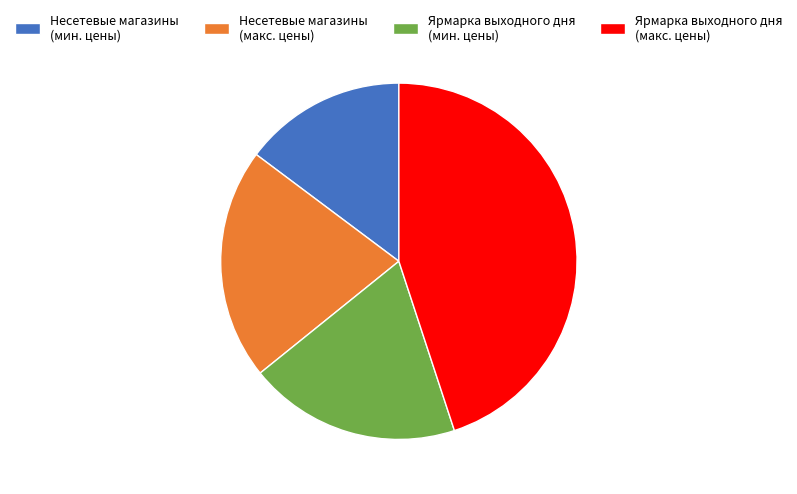

Is there a majority slice in this chart?

No